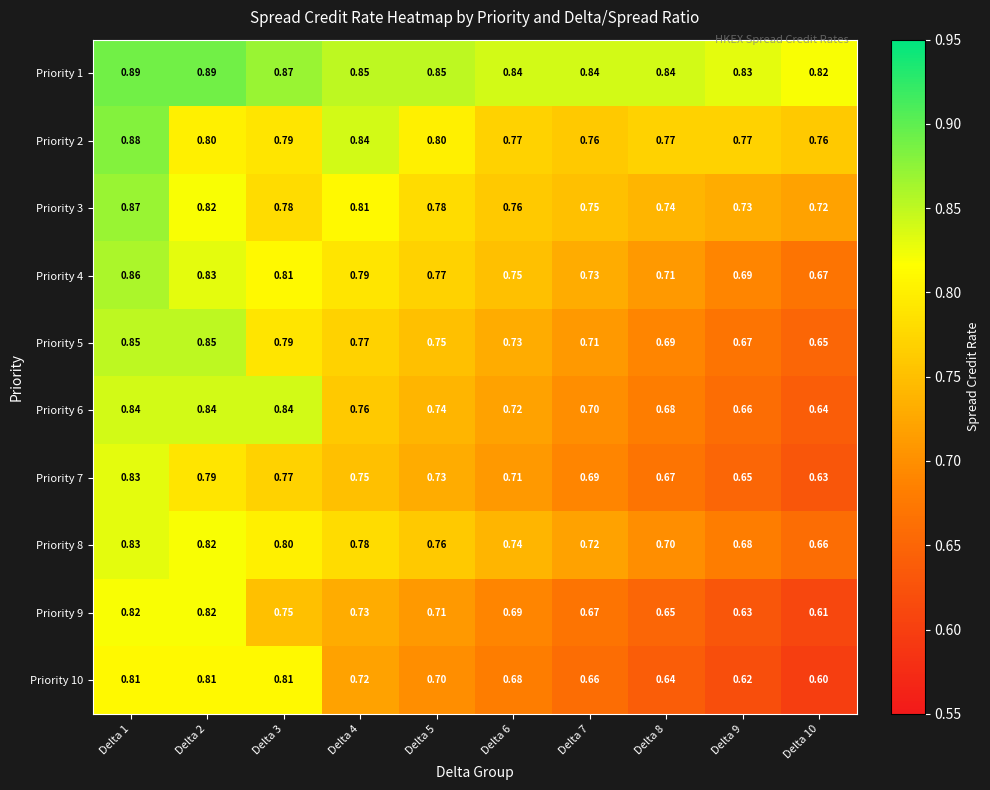

How many categories are shown in the chart?

10